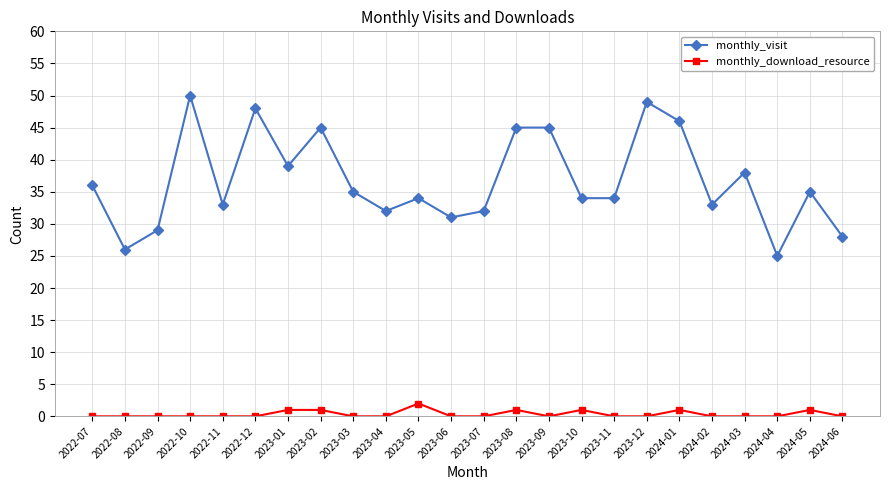

True or false: monthly_visit has more than 2 interior local peaks.

True